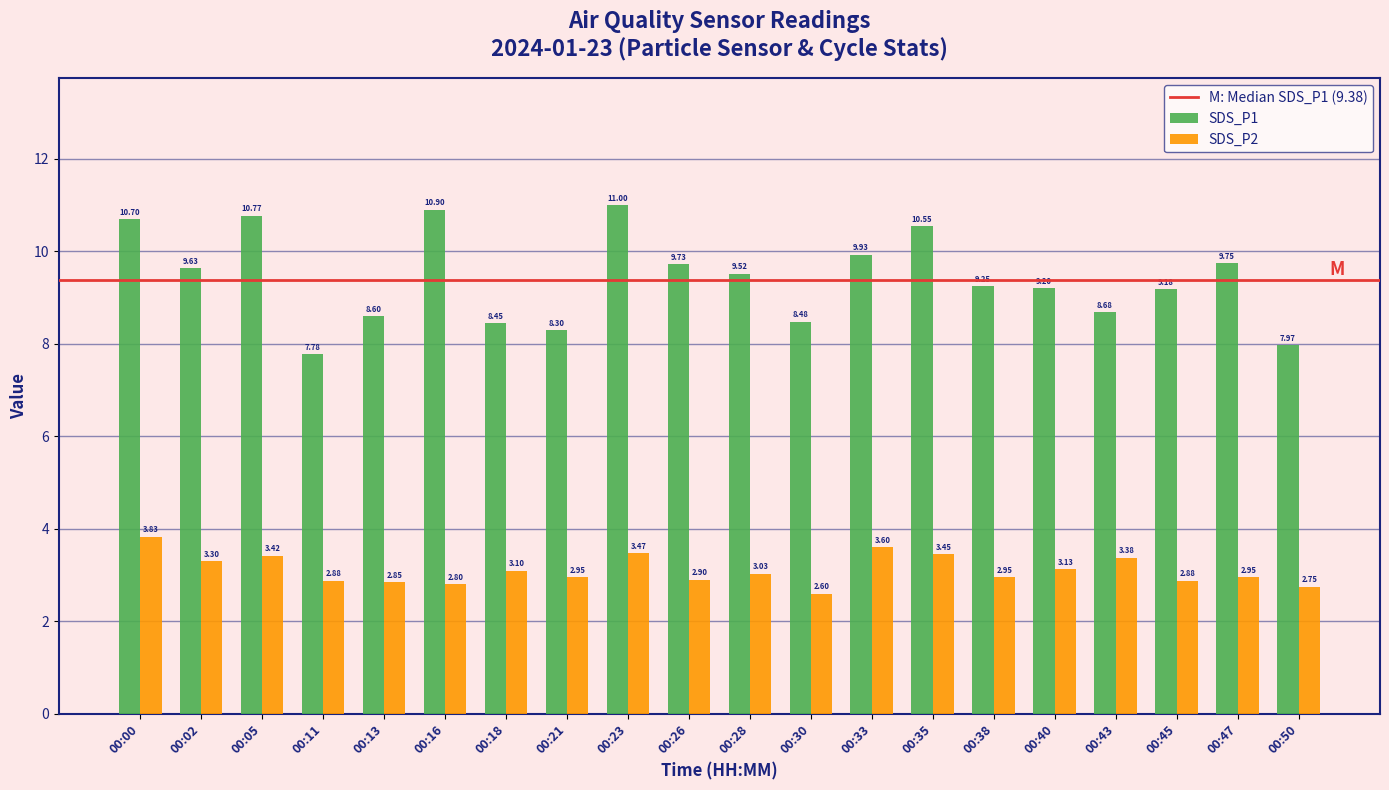

Count the number of data series in this chart.

2